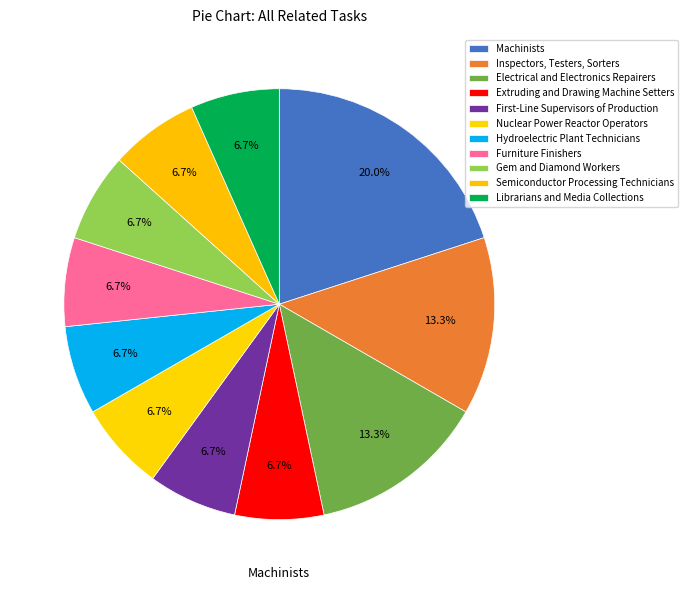

True or false: Inspectors, Testers, Sorters accounts for 3% of the total.

False